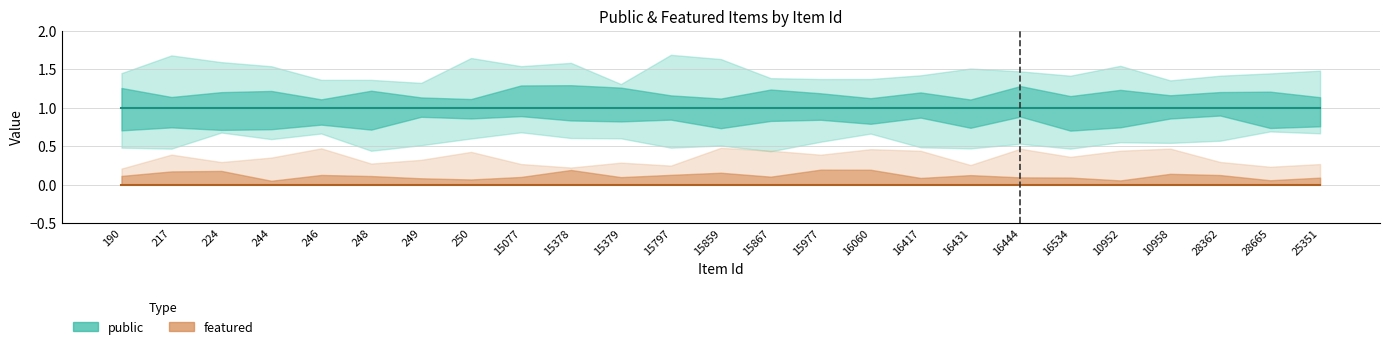

True or false: public and featured intersect in this chart.

False